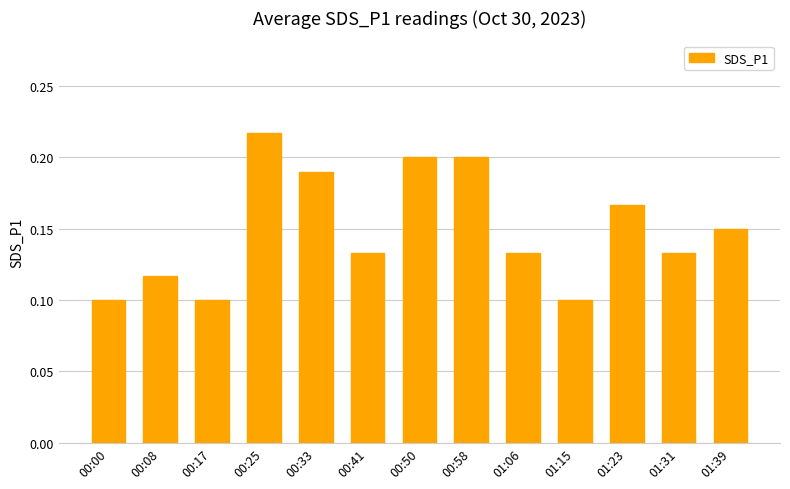

What is the label of the 8th bar from the right?

00:41